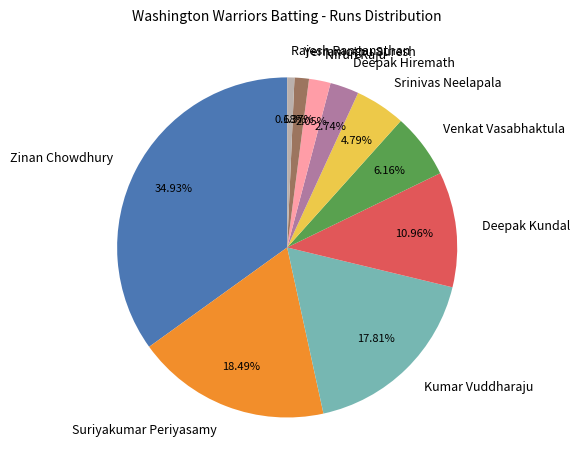

Between Rajesh Ranganathan and Suriyakumar Periyasamy, which is larger?

Suriyakumar Periyasamy